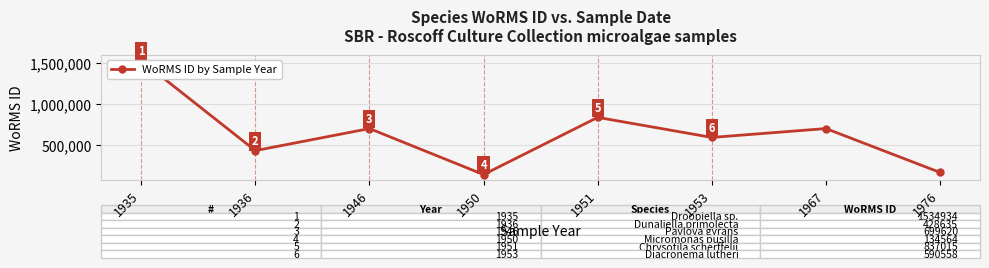

How many data points does each series have?

8